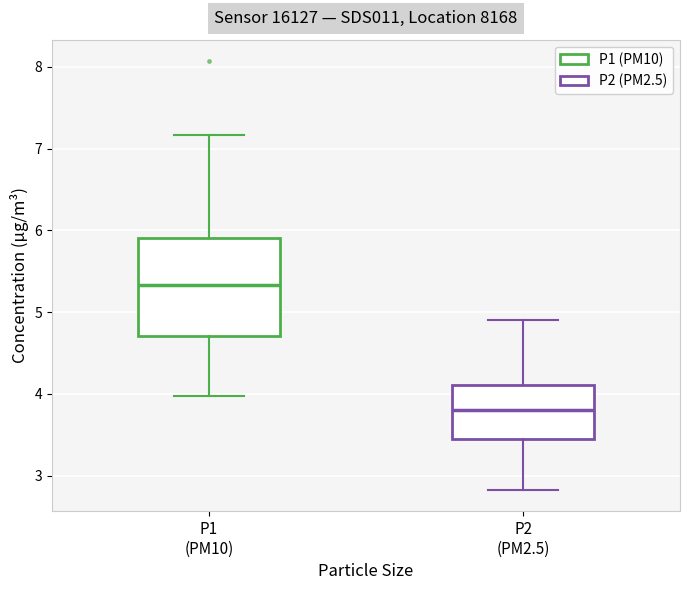

Comparing the boxes themselves (not the whiskers), which one is the tallest?

P1 (PM10)